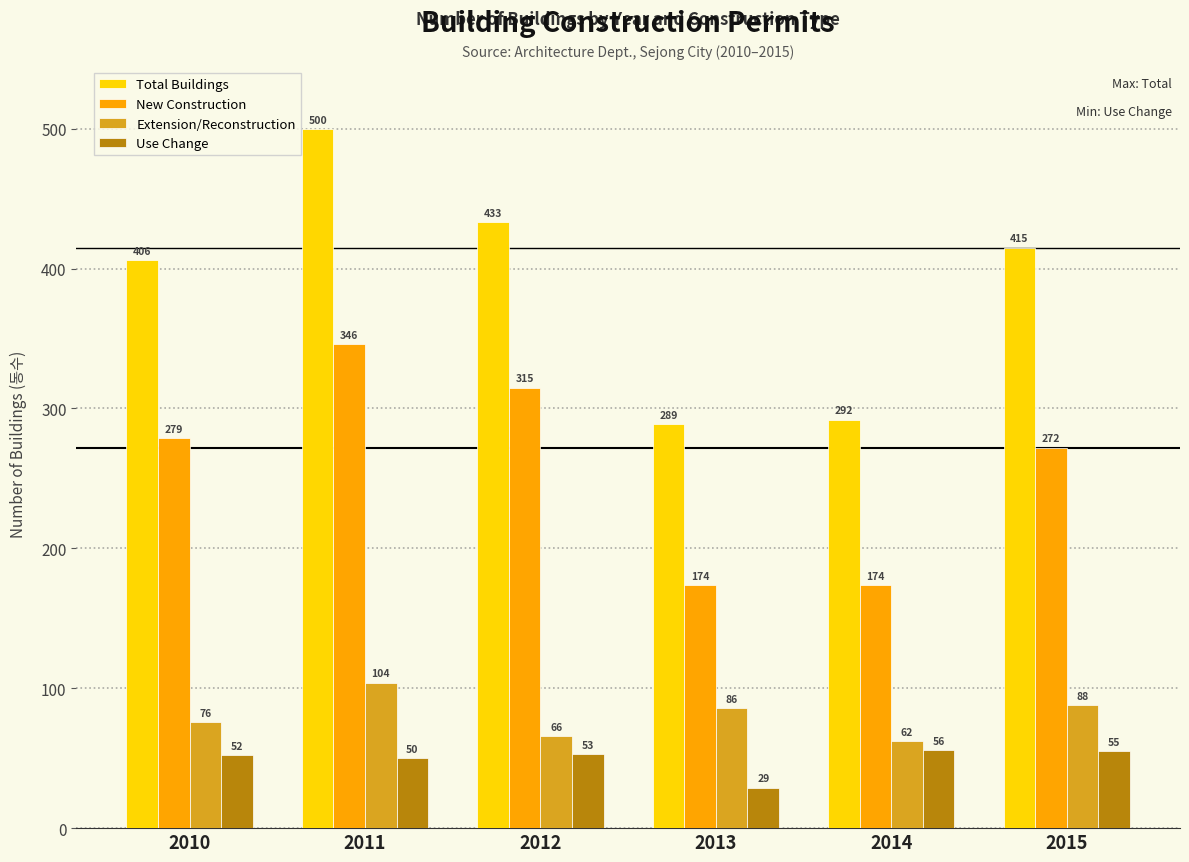

Between 2013 and 2015, which series saw the biggest shift?

Total Buildings